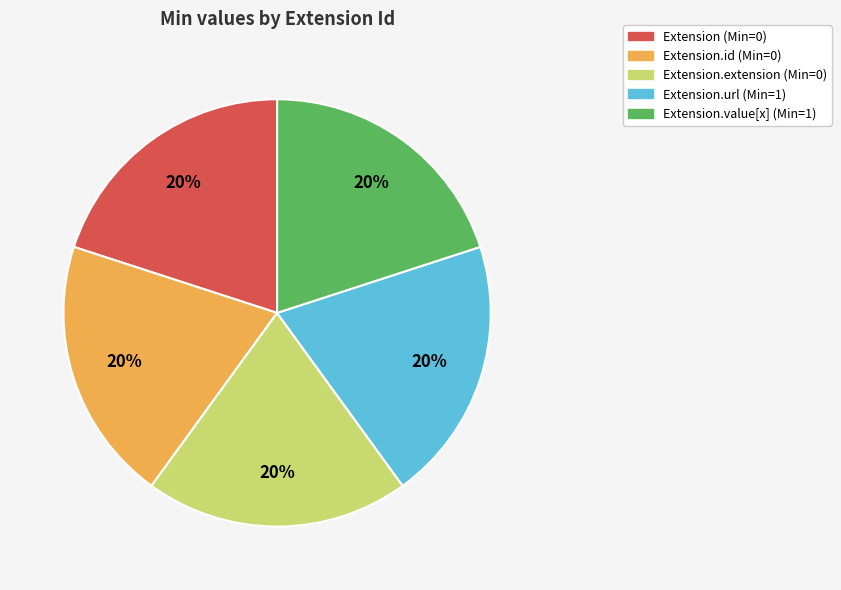

Does any single category account for the majority?

No